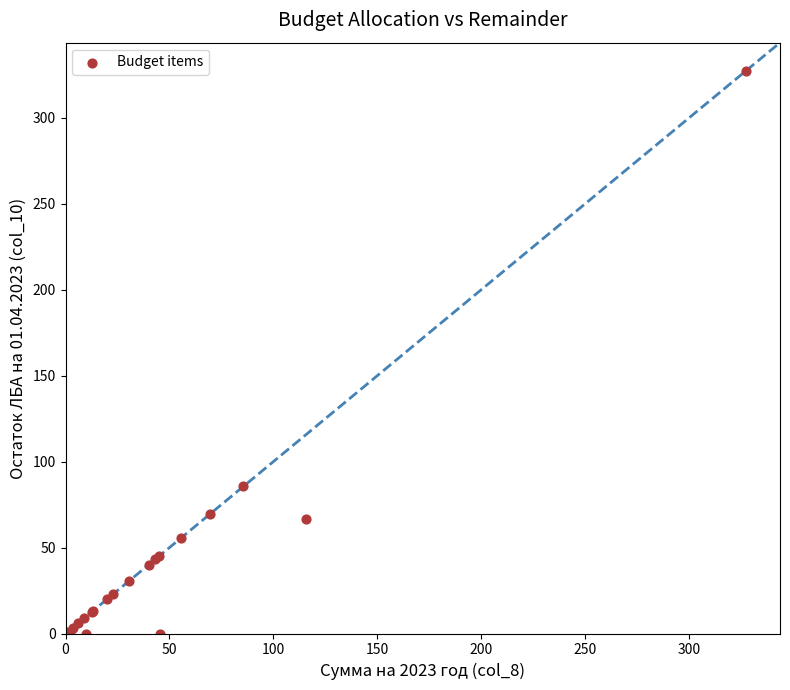

What Y value in the scatter plot is closest to 163?

85.6